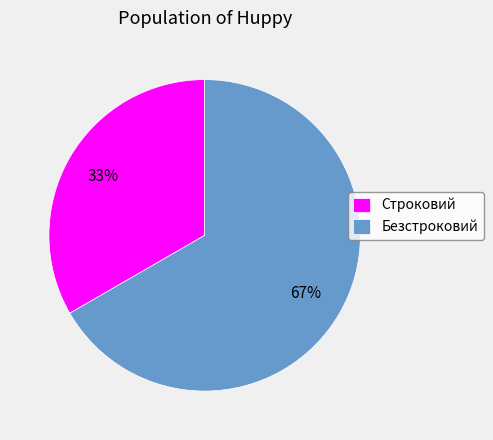

Which category has the biggest portion of the pie?

Безстроковий